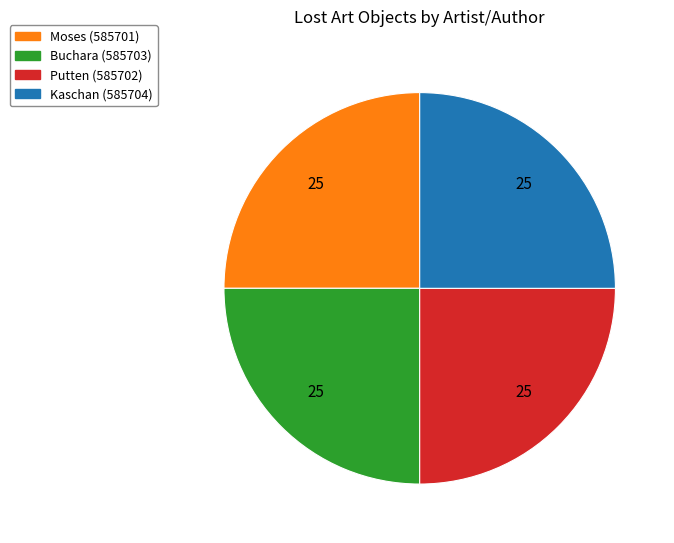

Is there a majority slice in this chart?

No